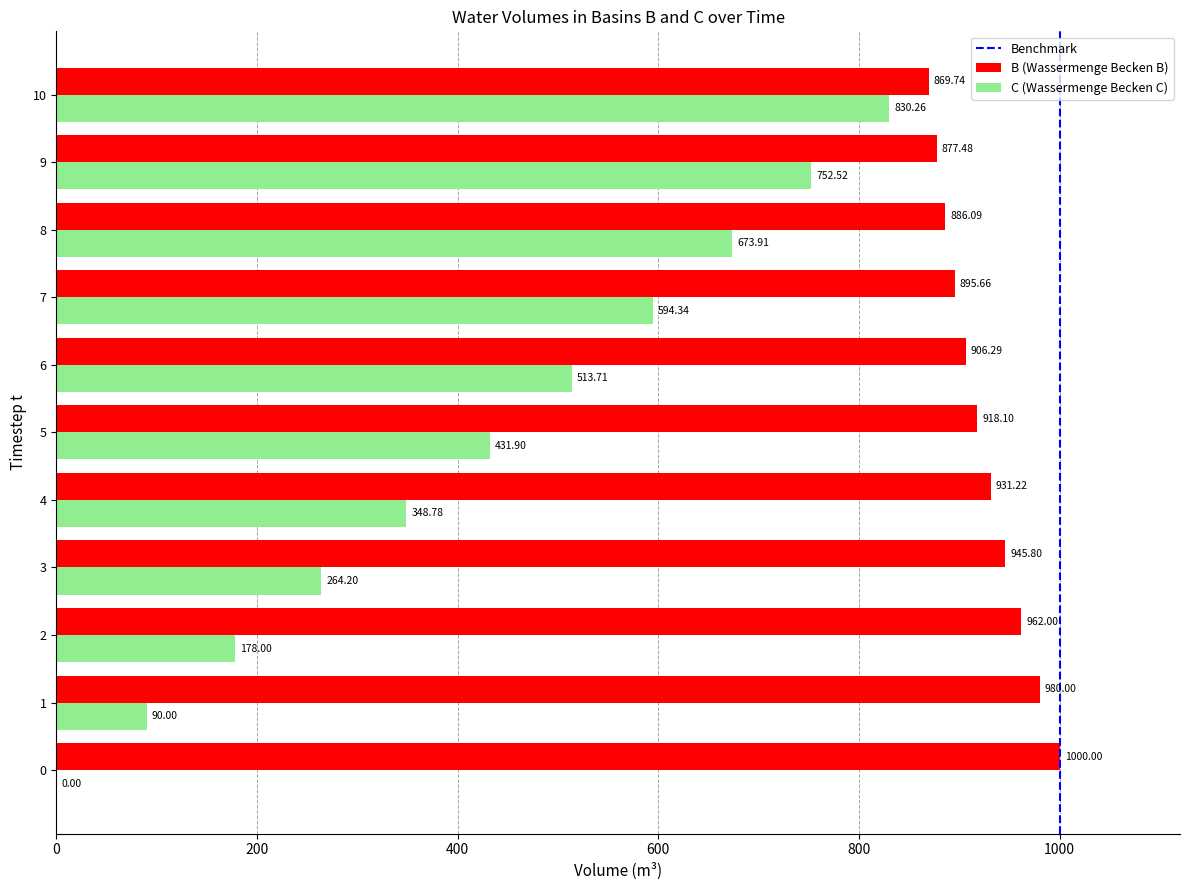

Which series changed the most between 6 and 9?

C (Wassermenge Becken C)